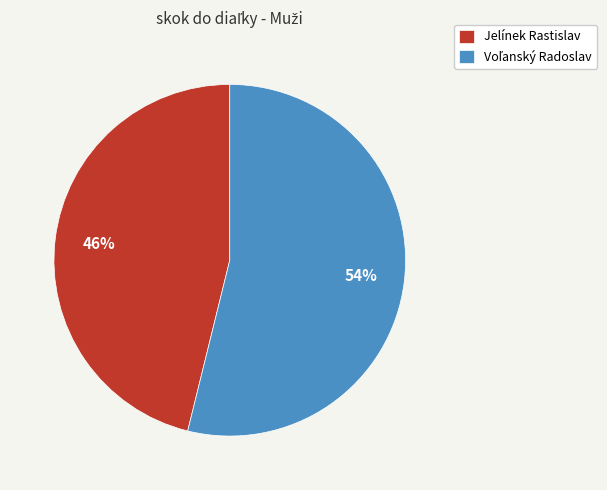

To the nearest percent, what is the difference between the largest and smallest slice percentages?

8%